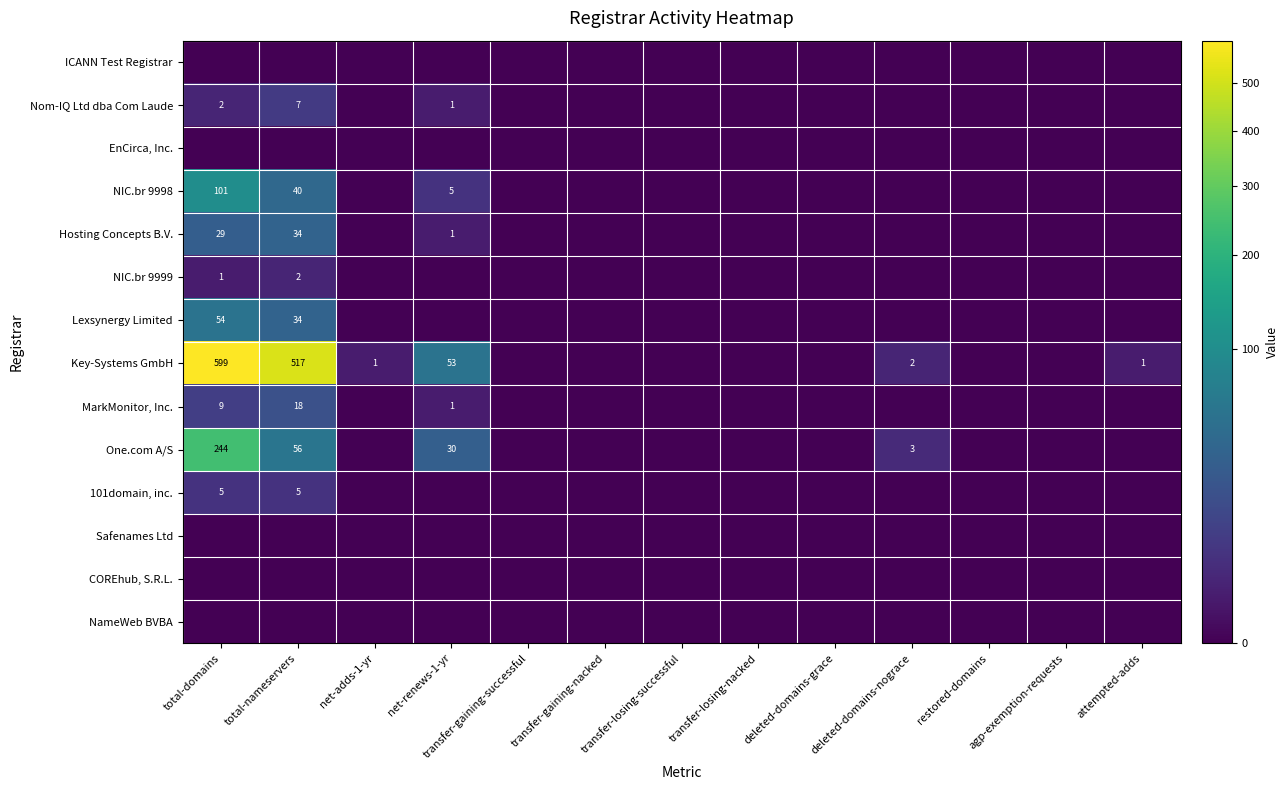

Between total-domains and transfer-gaining-nacked, which is larger?

total-domains